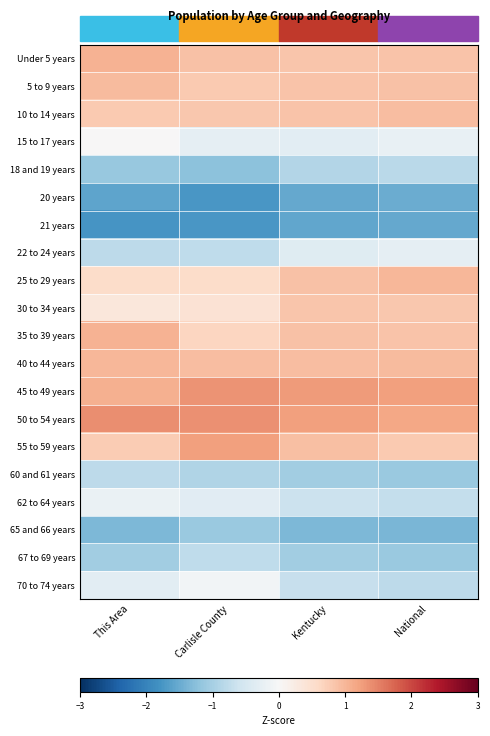

Reading right to left, list all the values displayed in this chart.

Under 5 years: National=0.9	Kentucky=0.8	Carlisle County=0.9	This Area=1.0
5 to 9 years: National=0.9	Kentucky=0.8	Carlisle County=0.8	This Area=0.9
10 to 14 years: National=0.9	Kentucky=0.9	Carlisle County=0.8	This Area=0.8
15 to 17 years: National=-0.2	Kentucky=-0.3	Carlisle County=-0.3	This Area=0.0
18 and 19 years: National=-0.8	Kentucky=-0.9	Carlisle County=-1.2	This Area=-1.1
20 years: National=-1.5	Kentucky=-1.5	Carlisle County=-1.8	This Area=-1.6
21 years: National=-1.5	Kentucky=-1.6	Carlisle County=-1.7	This Area=-1.8
22 to 24 years: National=-0.3	Kentucky=-0.4	Carlisle County=-0.8	This Area=-0.8
25 to 29 years: National=1.0	Kentucky=0.9	Carlisle County=0.6	This Area=0.6
30 to 34 years: National=0.8	Kentucky=0.8	Carlisle County=0.4	This Area=0.3
35 to 39 years: National=0.9	Kentucky=0.9	Carlisle County=0.6	This Area=1.0
40 to 44 years: National=1.0	Kentucky=0.9	Carlisle County=0.9	This Area=1.0
45 to 49 years: National=1.2	Kentucky=1.3	Carlisle County=1.3	This Area=1.1
50 to 54 years: National=1.2	Kentucky=1.2	Carlisle County=1.4	This Area=1.4
55 to 59 years: National=0.8	Kentucky=0.9	Carlisle County=1.2	This Area=0.8
60 and 61 years: National=-1.1	Kentucky=-1.1	Carlisle County=-0.9	This Area=-0.8
62 to 64 years: National=-0.7	Kentucky=-0.6	Carlisle County=-0.3	This Area=-0.2
65 and 66 years: National=-1.4	Kentucky=-1.4	Carlisle County=-1.1	This Area=-1.4
67 to 69 years: National=-1.1	Kentucky=-1.0	Carlisle County=-0.8	This Area=-1.1
70 to 74 years: National=-0.8	Kentucky=-0.7	Carlisle County=-0.1	This Area=-0.3